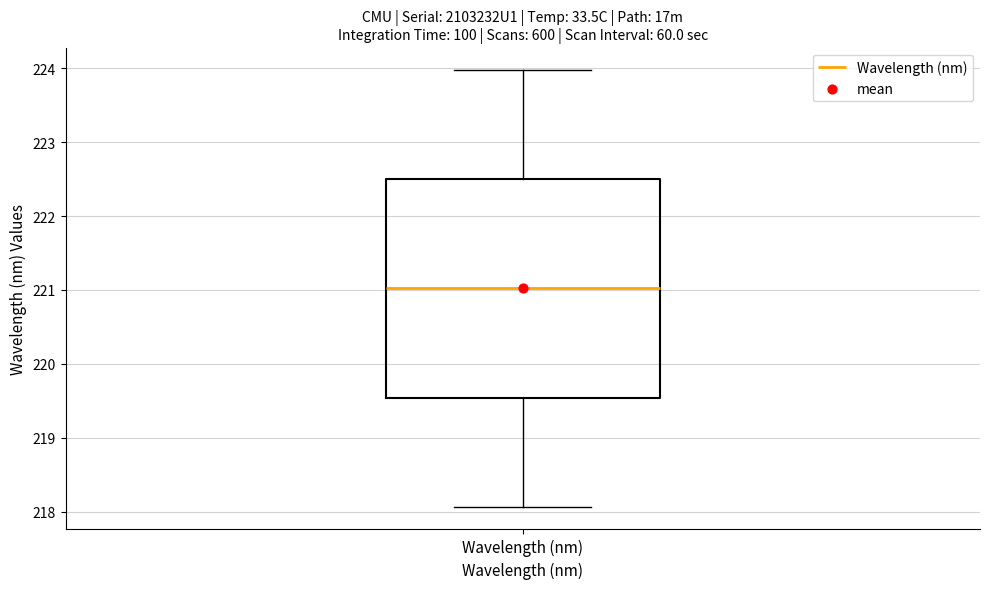

Where does the lower whisker of the box for Wavelength (nm) end on the y-axis? The values are not printed on the chart, so give them approximately, as read against the axis.

218.1